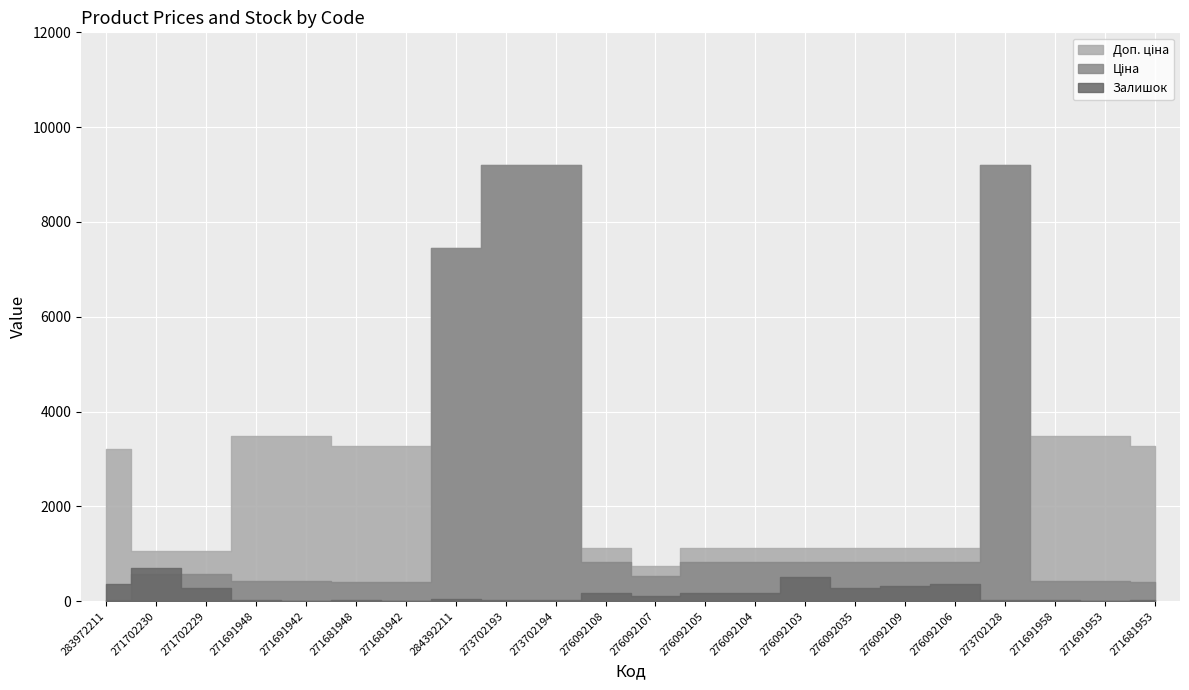

What is the label of the 3rd point from the left?

271702229